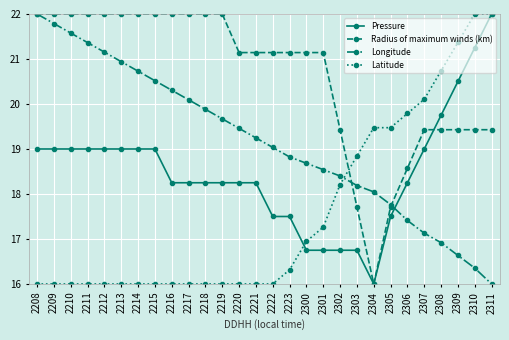

What is the highest value of the Longitude series?

22.0